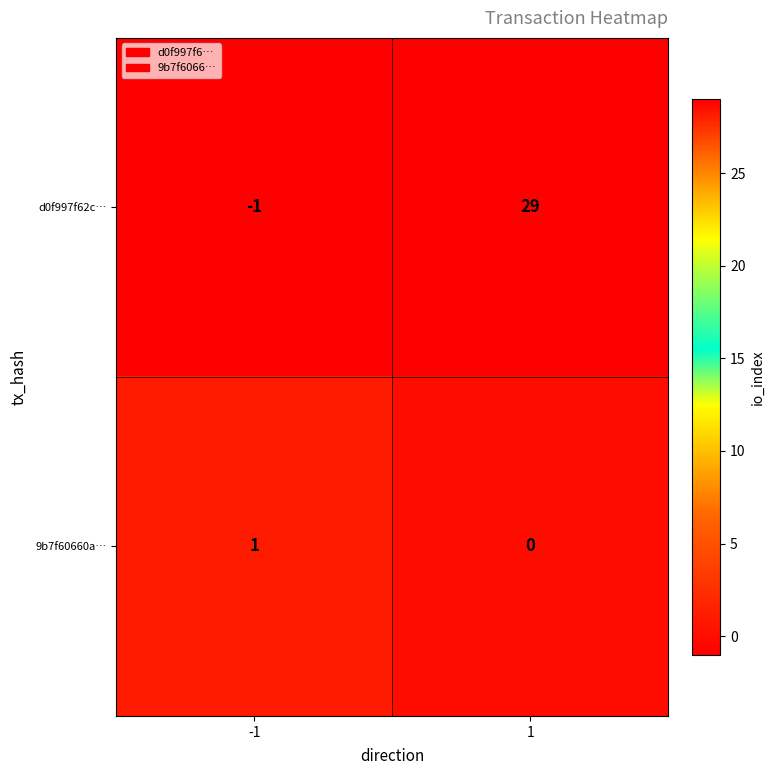

Which series has the largest range (max minus min)?

d0f997f62c…